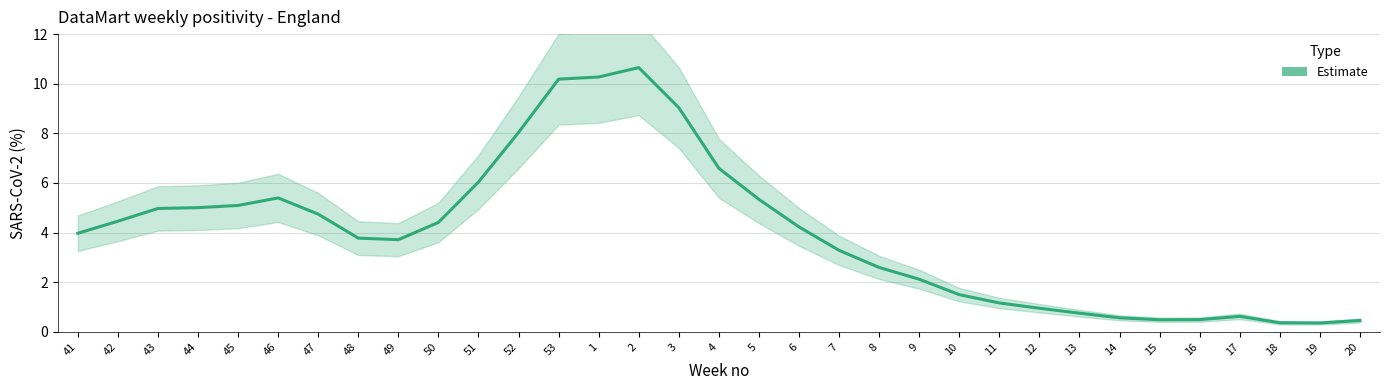

Which label corresponds to the largest value in the chart?

2